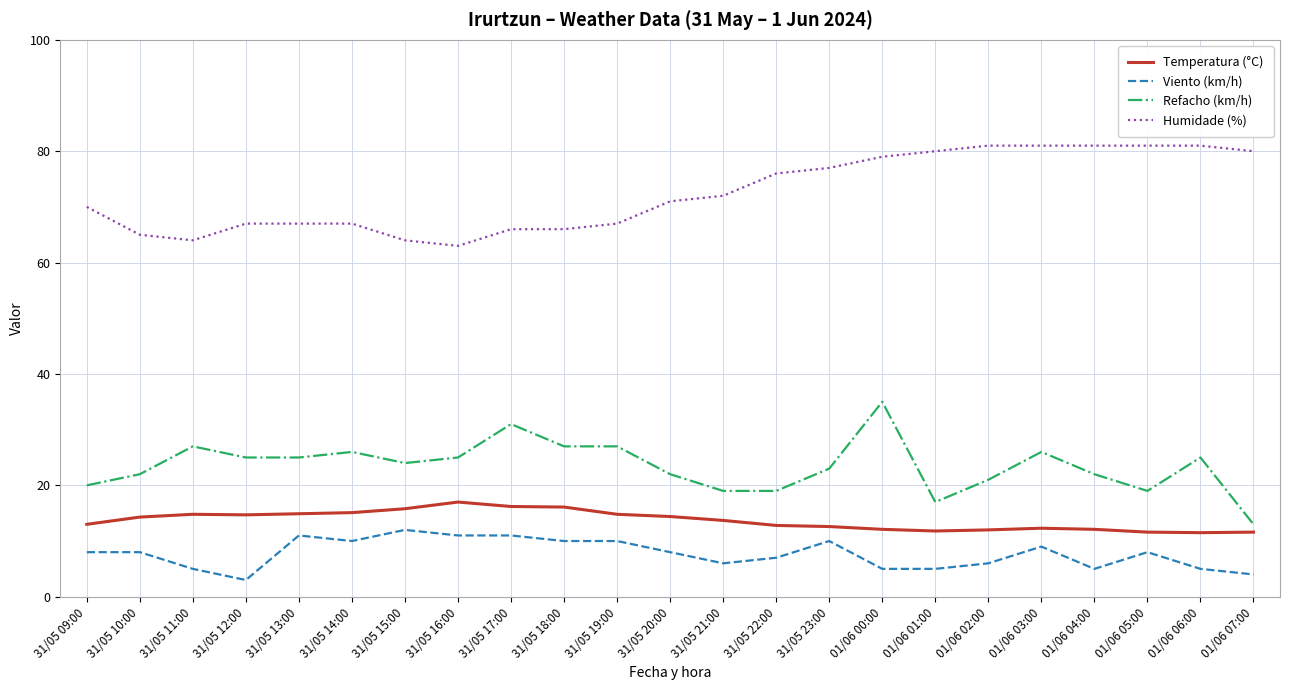

The Temperatura (°C) series shows 17.7 at 01/06 06:00. True or false?

False